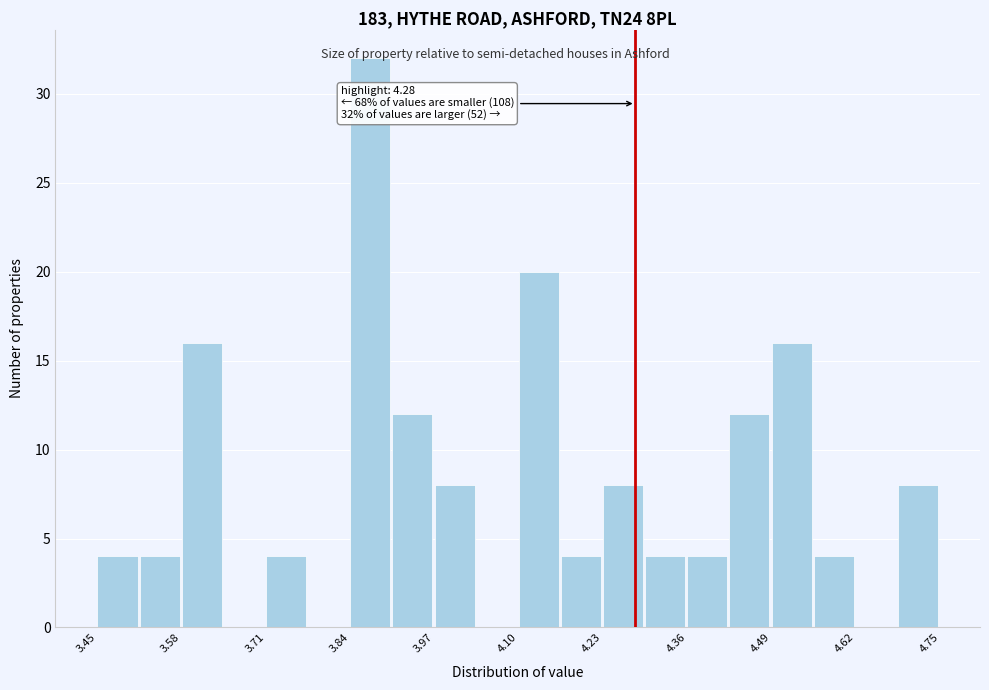

Read against the x-axis, roughly where is the centre of the tallest bar?

3.88